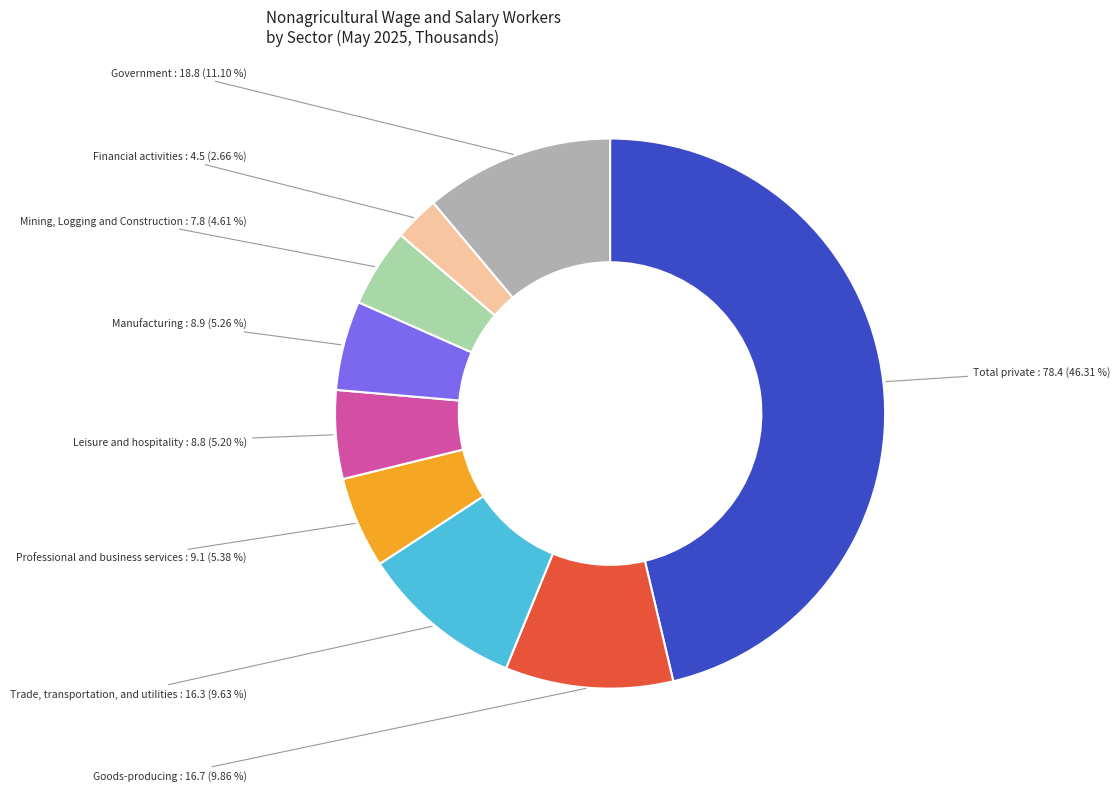

How many slices are in this pie chart?

9